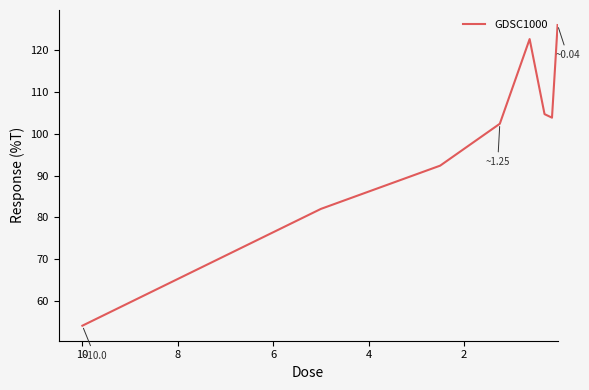

How many points are higher than both their immediate neighbors (excluding endpoints)?

1